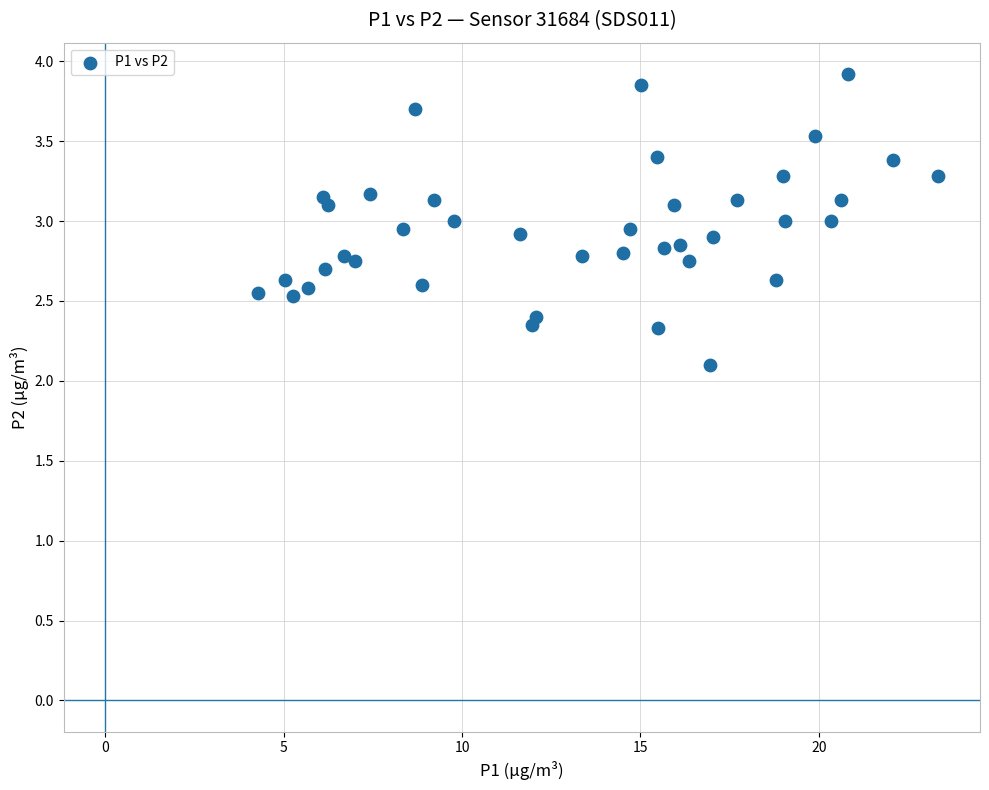

What is the range of Y values (max minus min)?

1.8